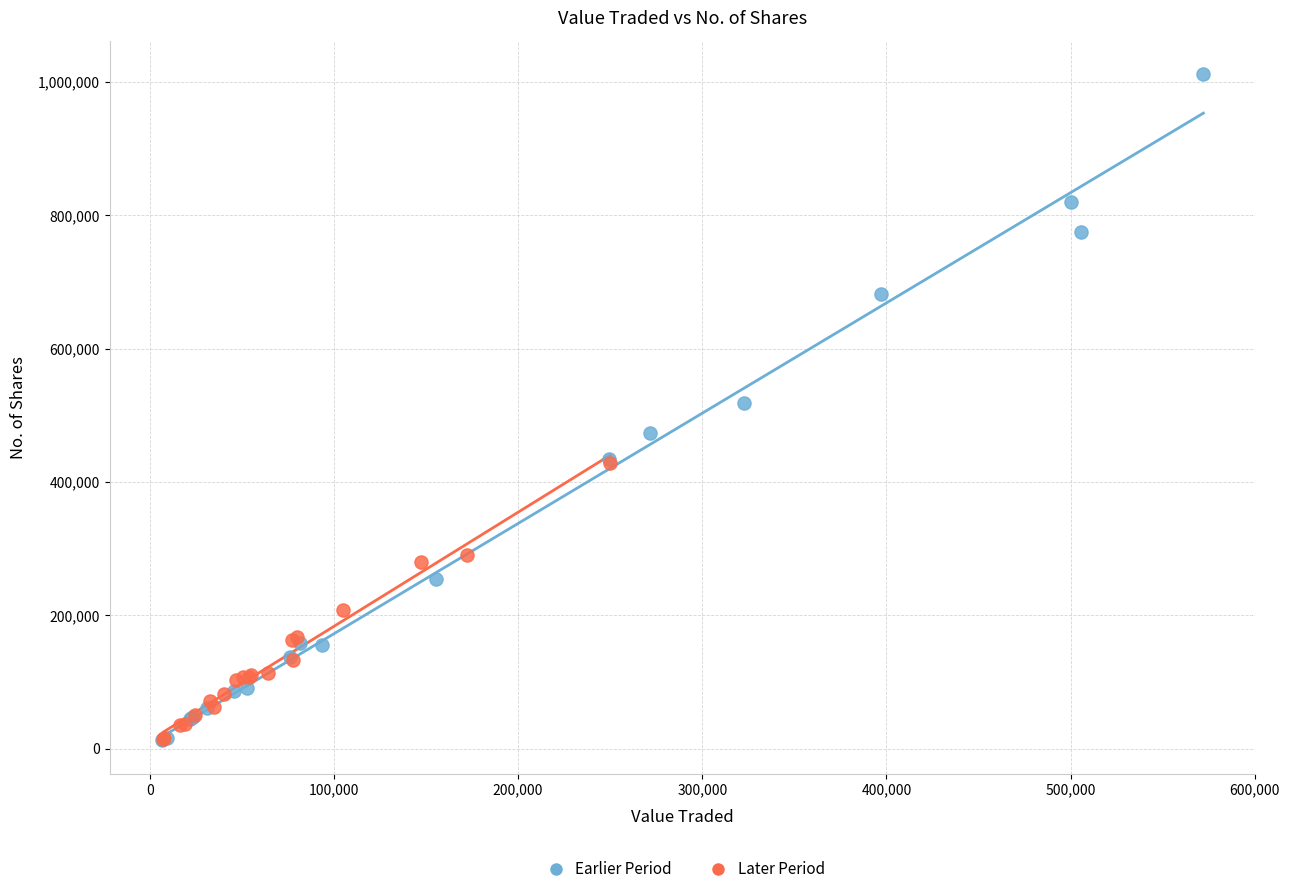

Which series has the widest spread of Y values?

Earlier Period